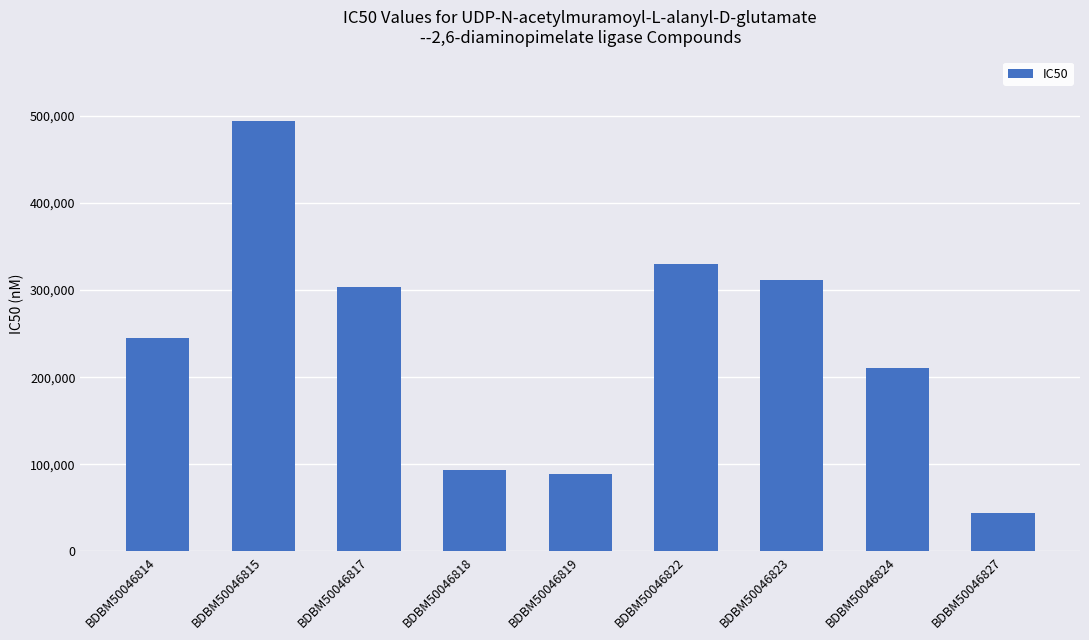

Read the value at BDBM50046815, to the nearest 10.

494000